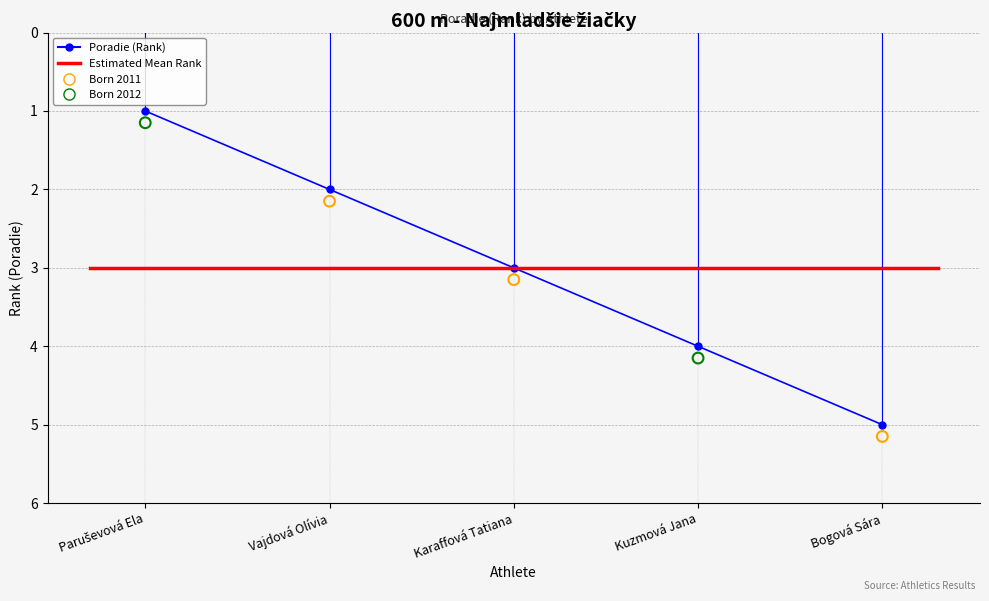

What is the change in value from Vajdová Olívia to Karaffová Tatiana?

+1